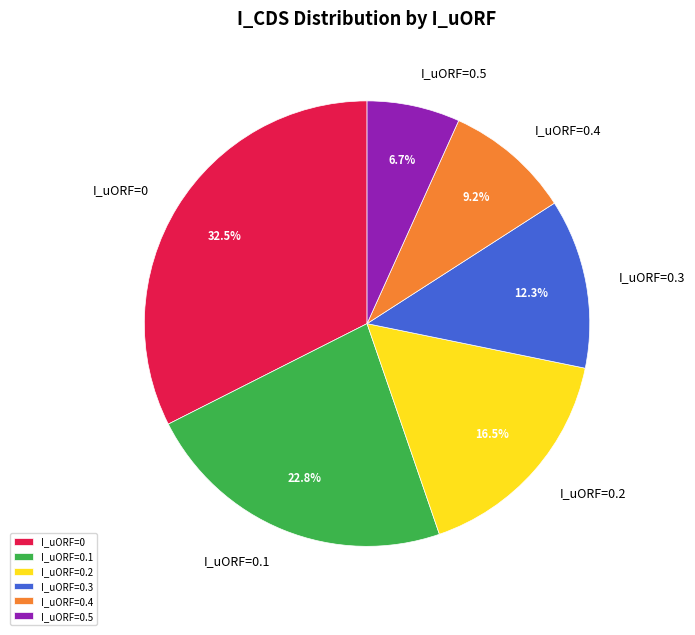

What is the ratio of the value at I_uORF=0 to the value at I_uORF=0.4?

3.5